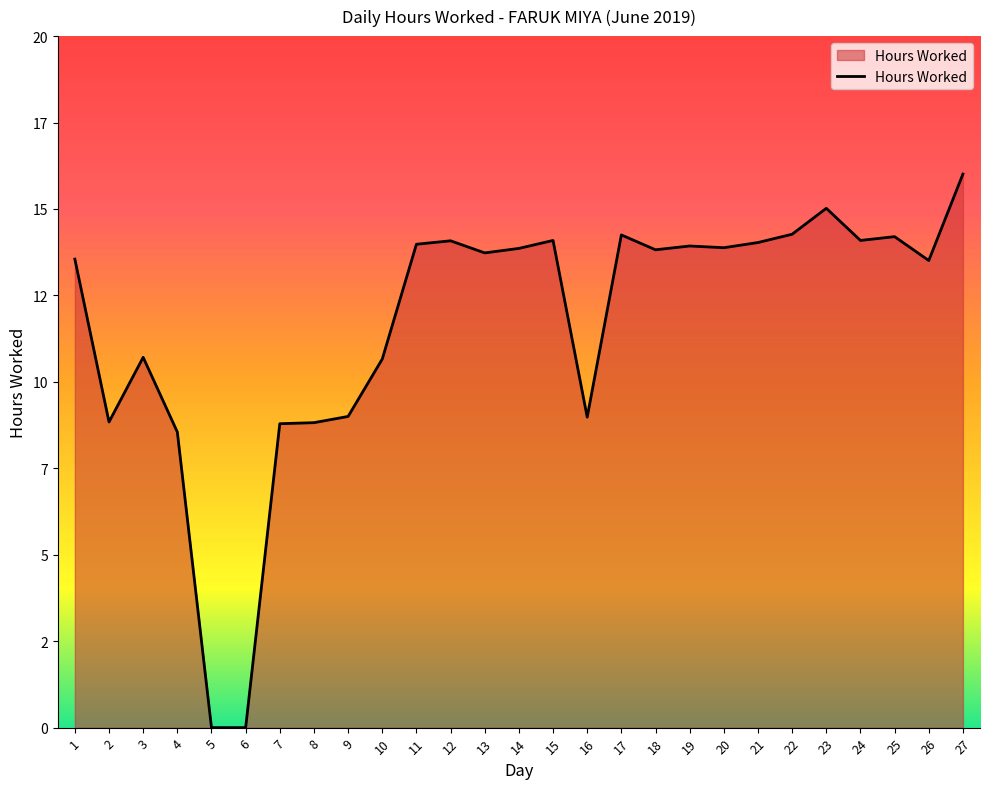

What is the approximate value at 19?

13.9